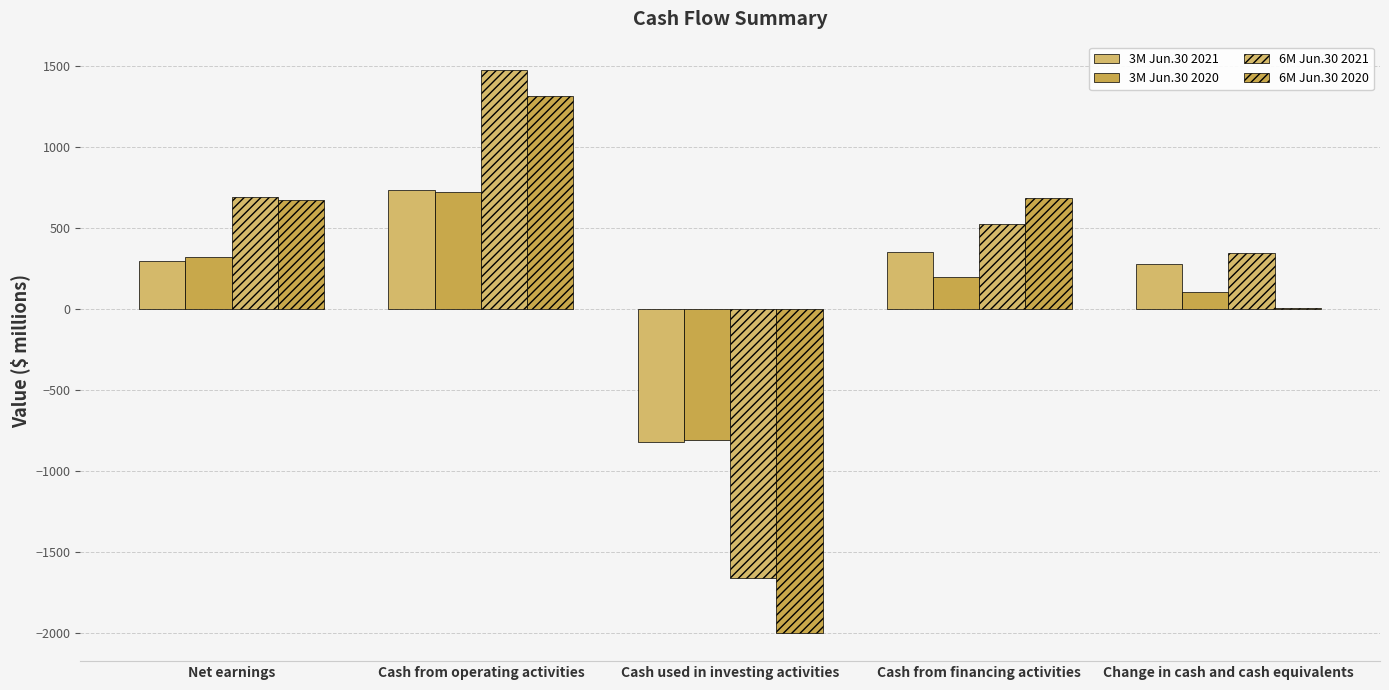

How many groups of bars are there?

5